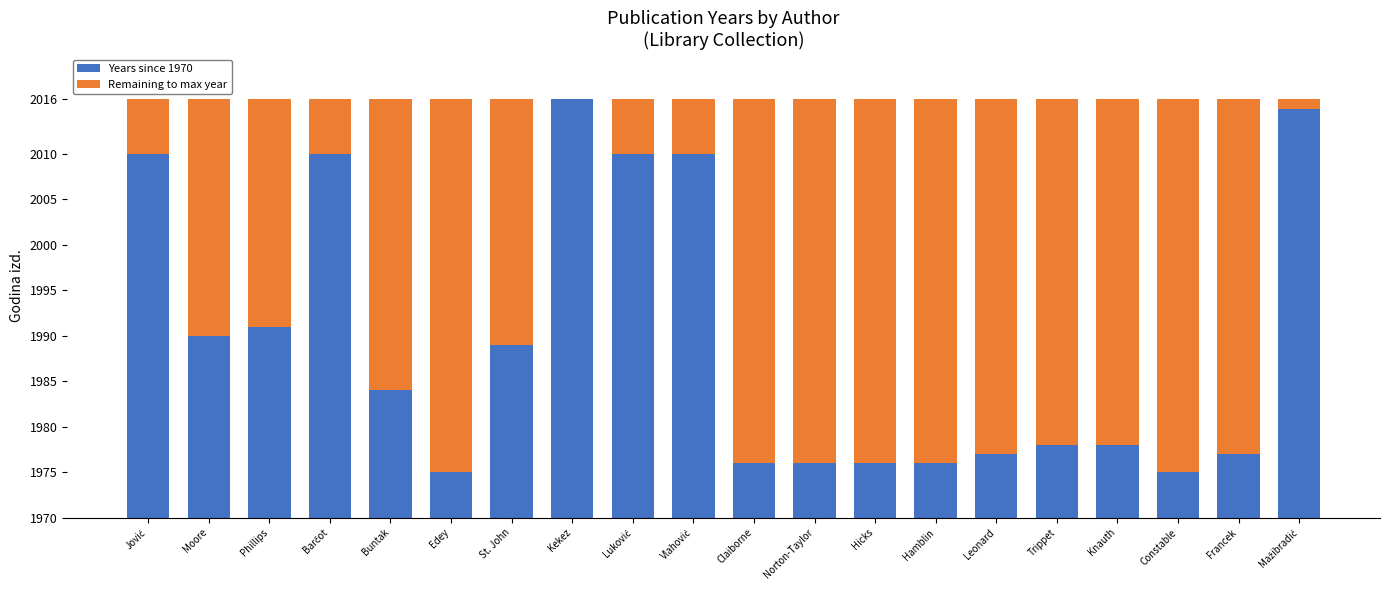

What is the average value of the Remaining to max year series?

27